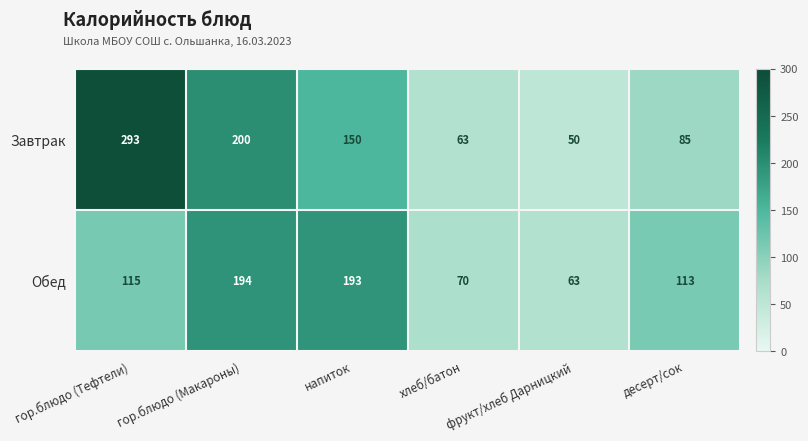

What is the total value across all series at гор.блюдо (Макароны)?

394